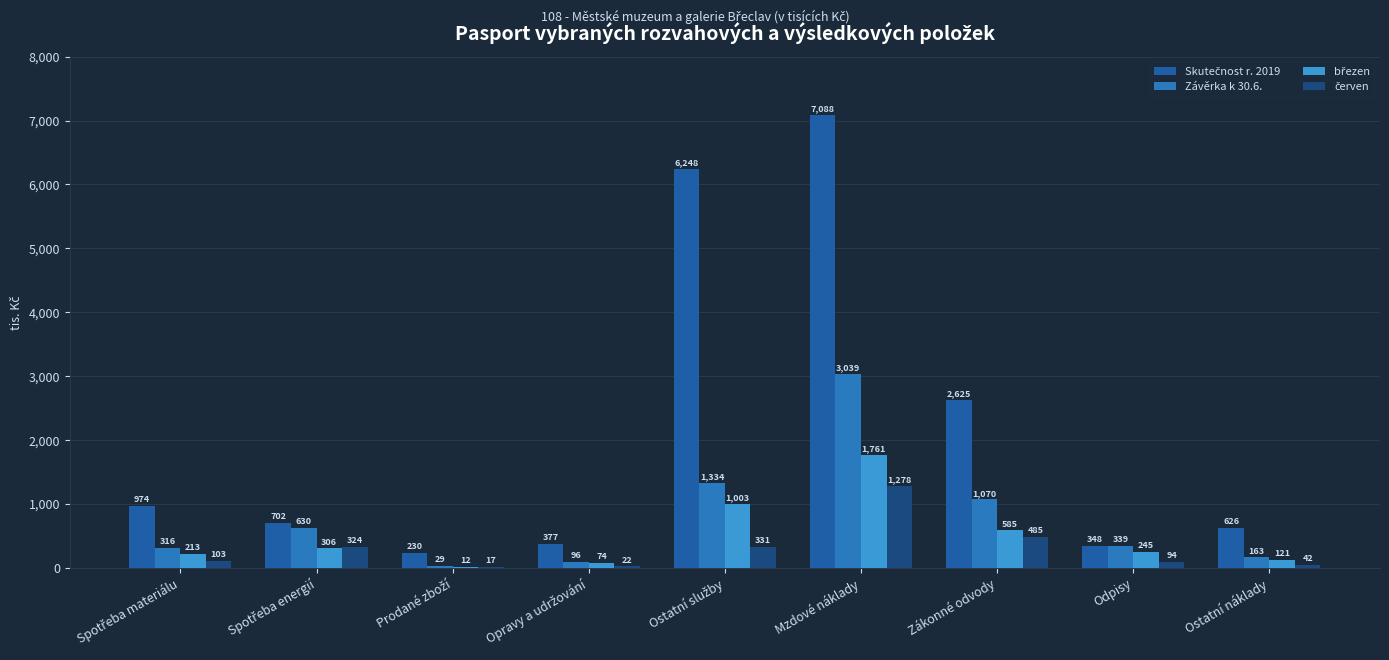

What is the label of the 7th bar from the right?

Prodané zboží